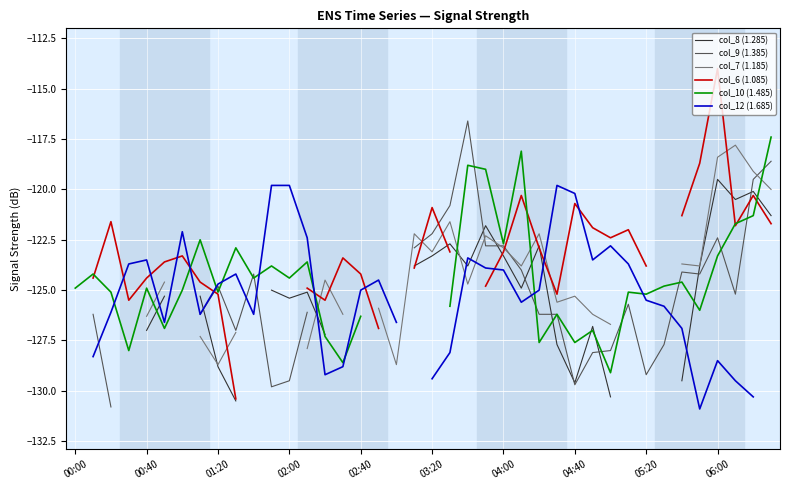

True or false: col_9 (1.385) has more than 0 interior local peaks.

True